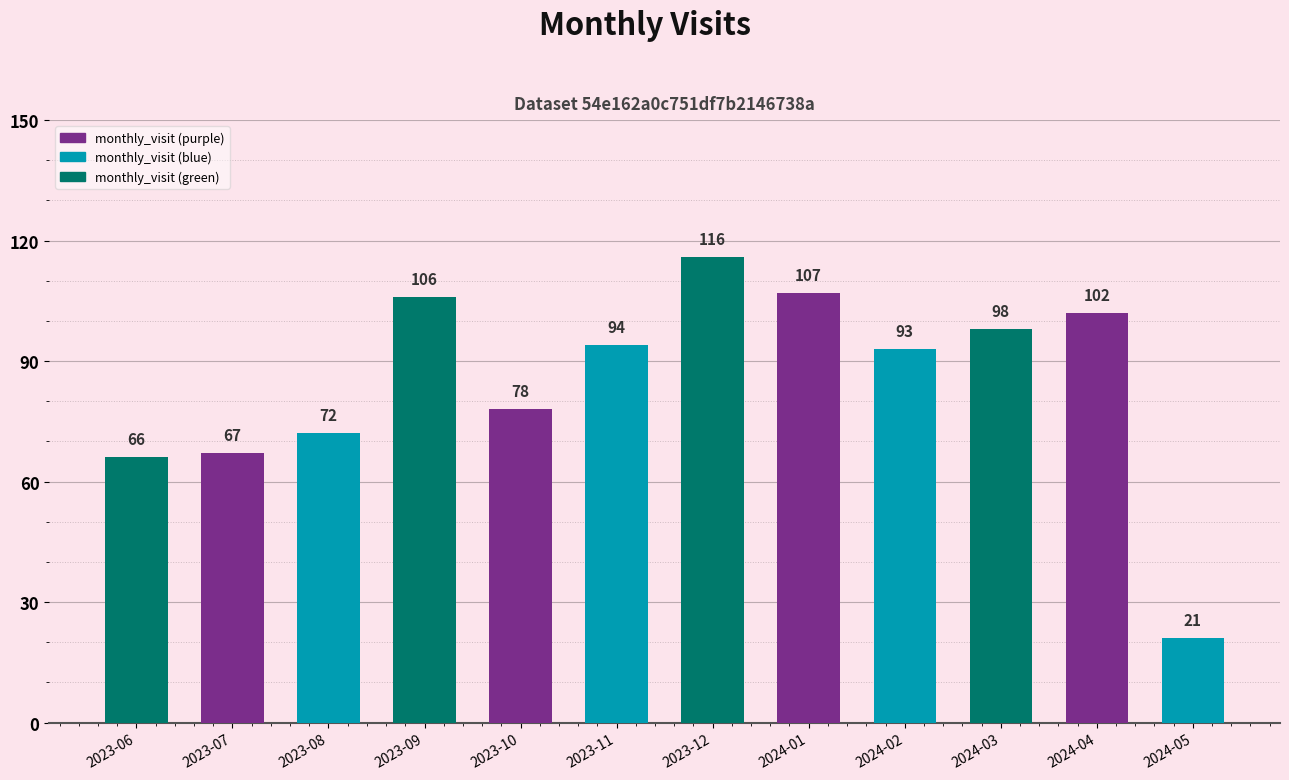

What is the change in value from 2023-08 to 2024-03?

+26